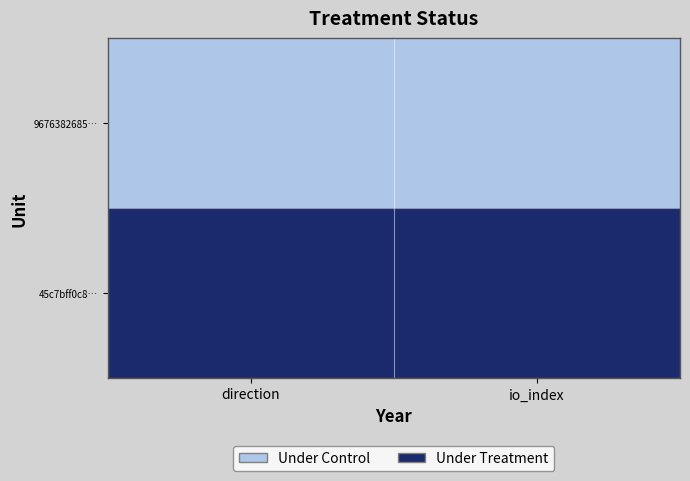

Reading right to left, transcribe all the data shown in this chart.

9676382685…: io_index=0	direction=0
45c7bff0c8…: io_index=1	direction=1